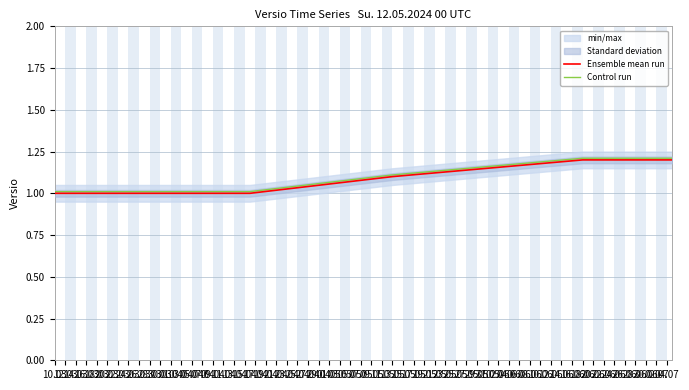

Is the value of Control run at 12.03 greater than the value of Ensemble mean run at 18.06?

No